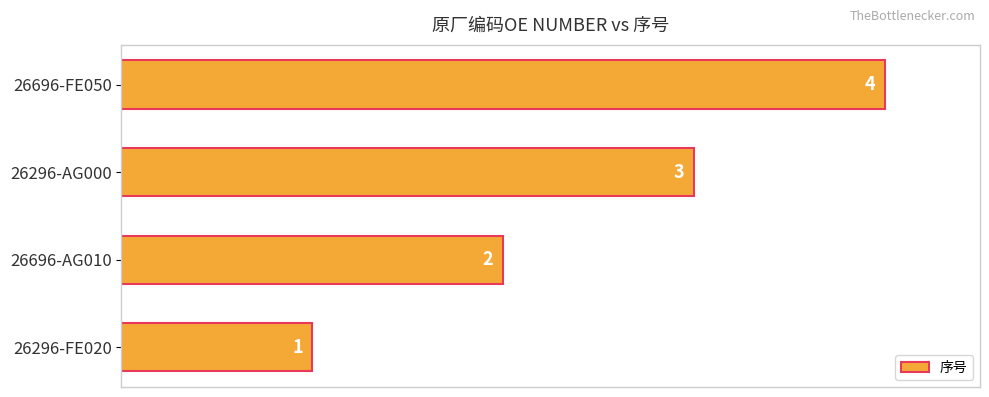

How many data points does each series have?

4